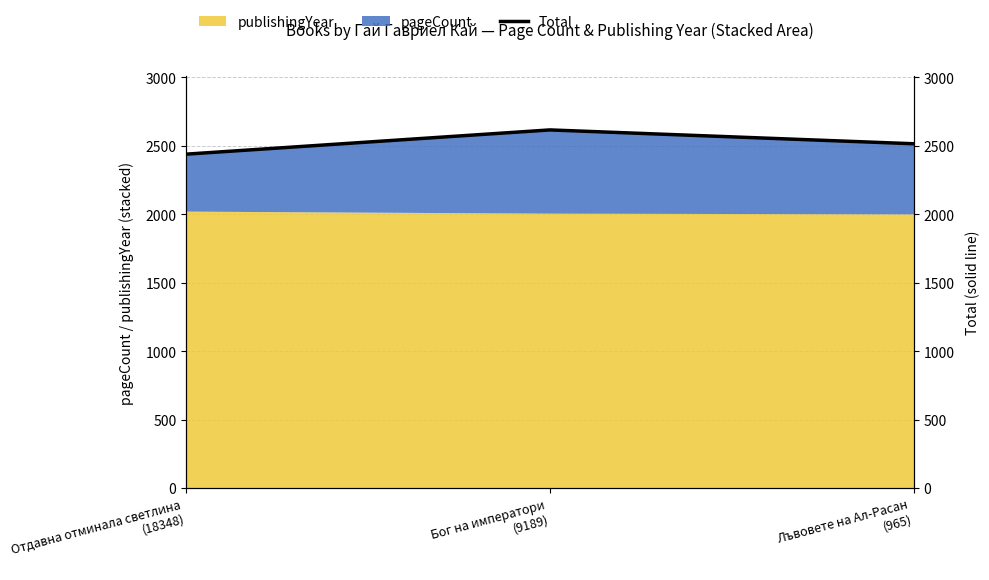

What position from the left is Лъвовете на Ал-Расан
(965)?

3